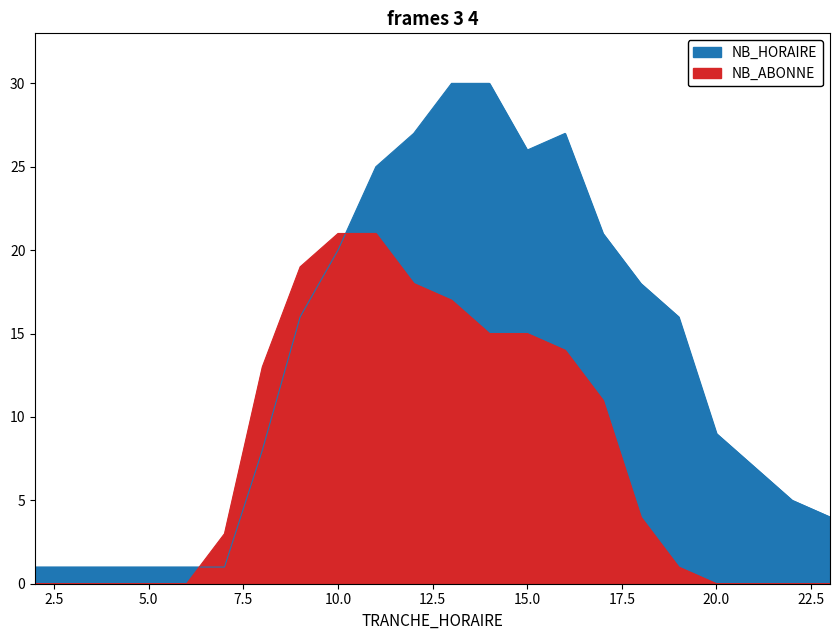

List the series in order of their peak value, highest first.

NB_HORAIRE, NB_ABONNE